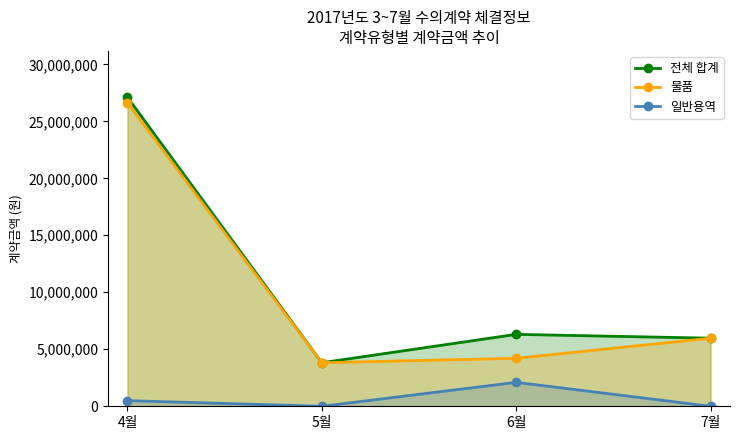

Reading left to right, list all the values displayed in this chart.

전체 합계: 4월=27107865	5월=3820000	6월=6310000	7월=5973000
물품: 4월=26612865	5월=3820000	6월=4210000	7월=5973000
일반용역: 4월=495000	5월=0	6월=2100000	7월=0